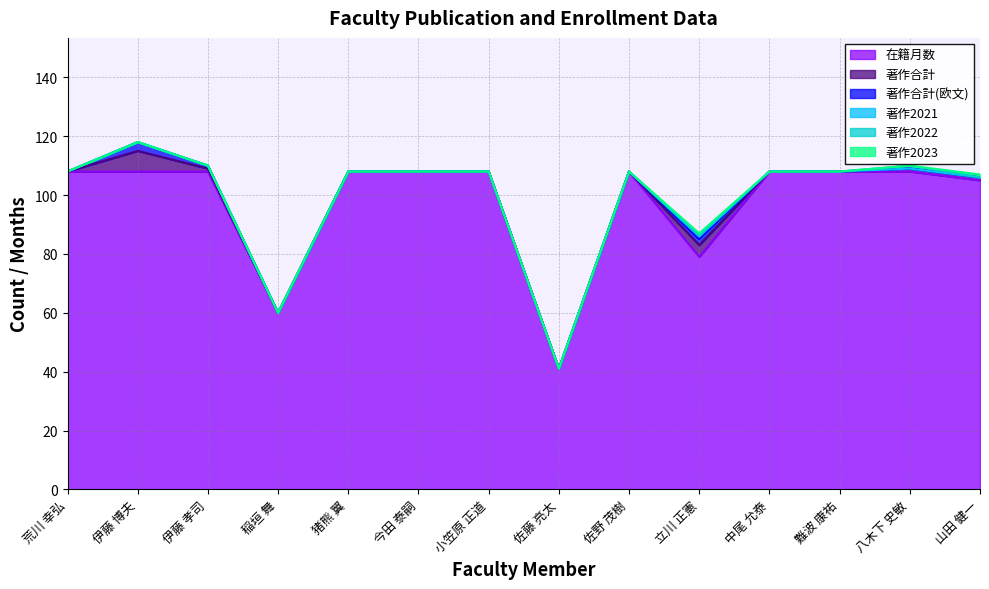

True or false: 著作2023 has a value of -1 at 佐藤 亮太.

False